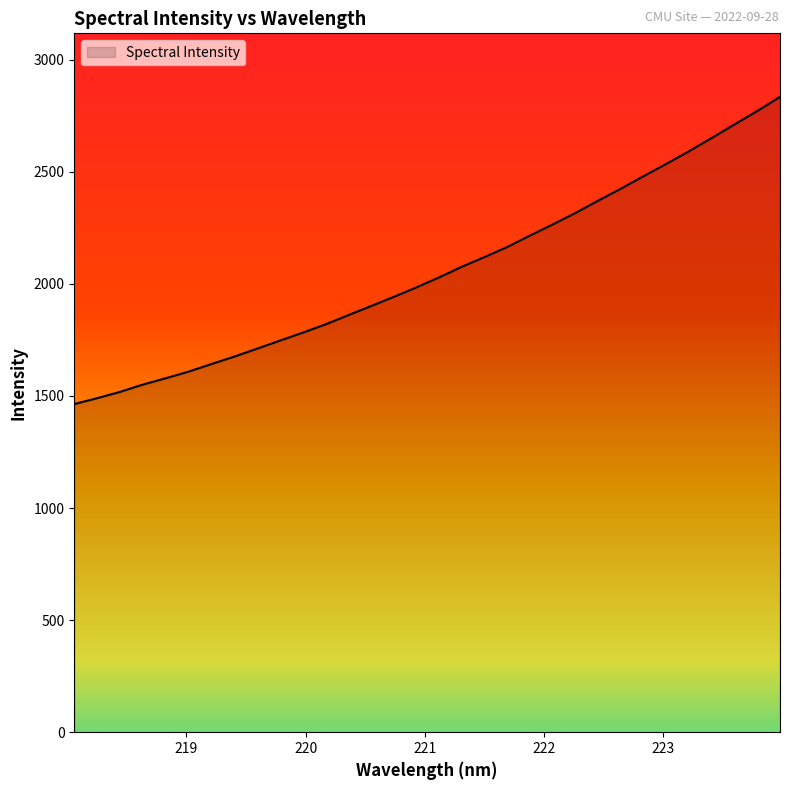

What is the maximum value shown in the chart?

2834.1